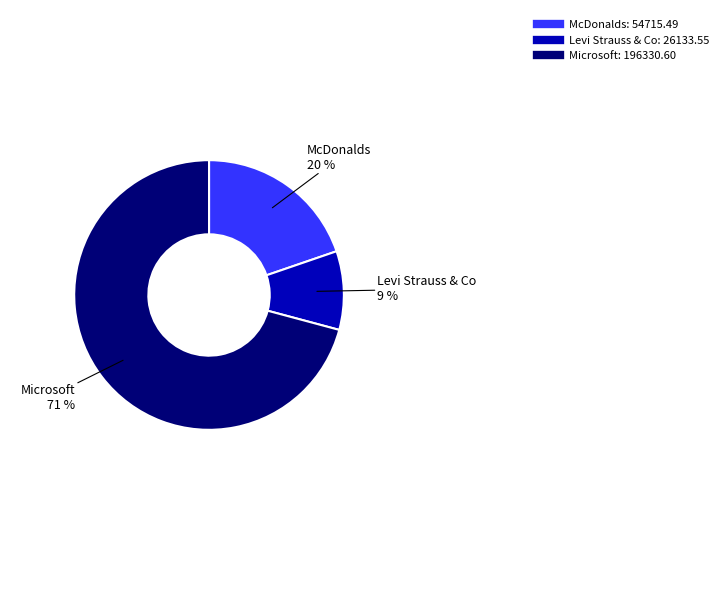

Is there a majority slice in this chart?

Yes